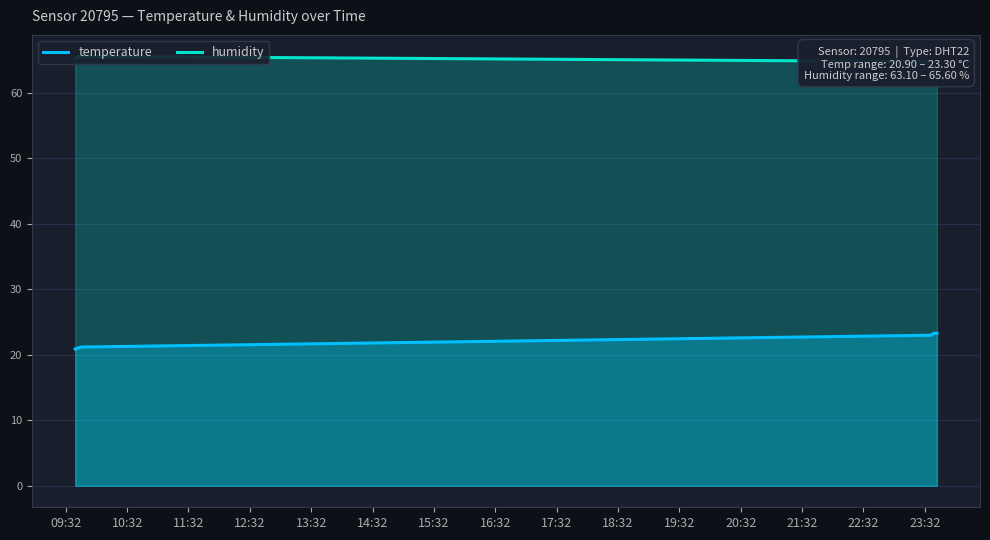

What is the minimum value for temperature?

20.9